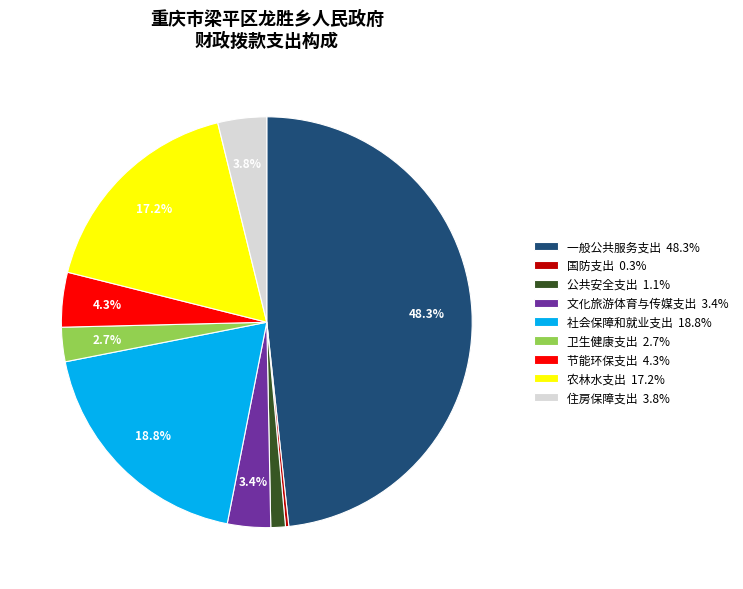

Is there a majority slice in this chart?

No